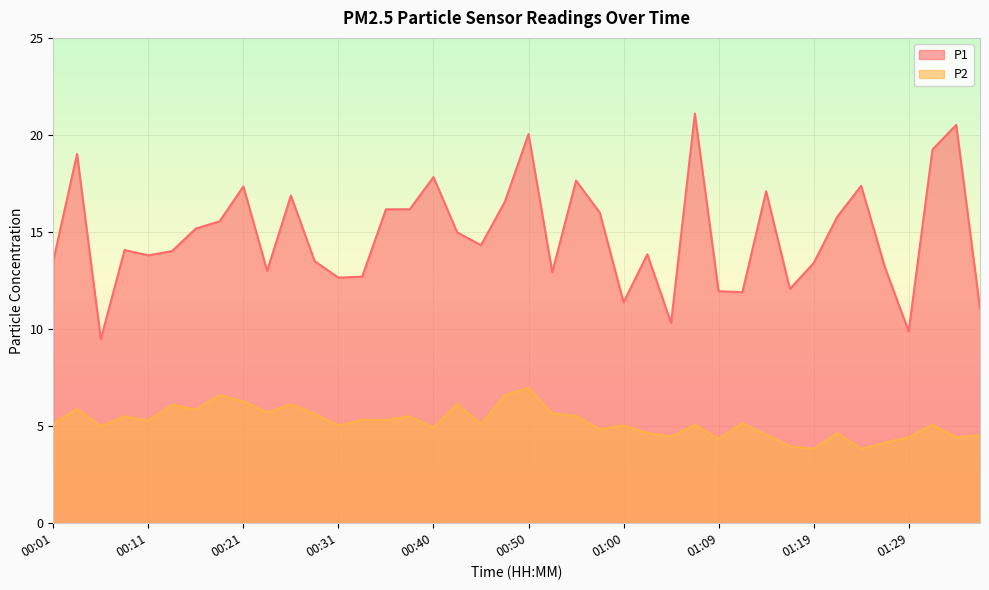

True or false: P2 and P1 cross at least once.

False